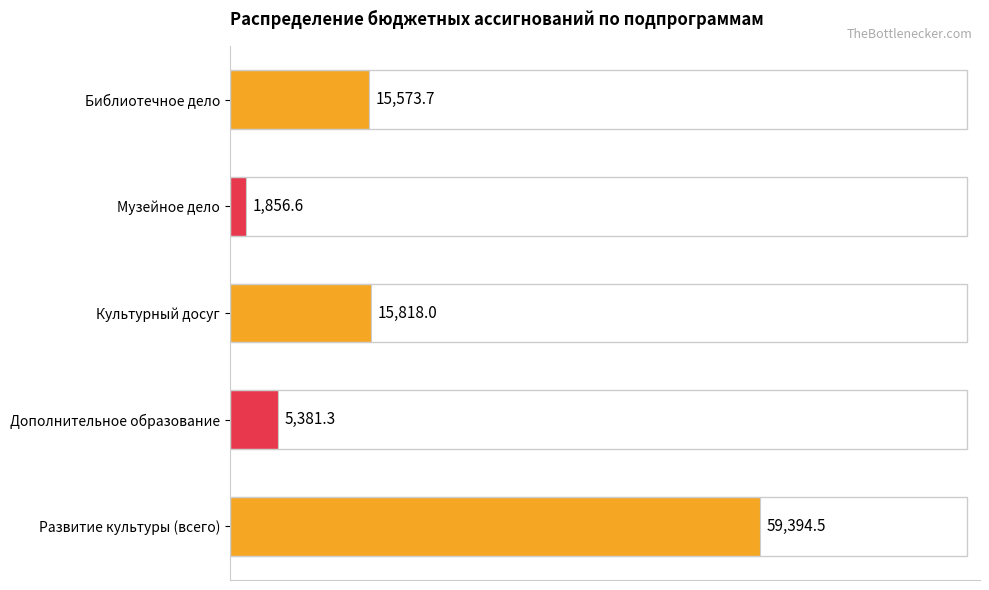

Rank the categories by value from highest to lowest.

Развитие культуры (всего), Культурный досуг, Библиотечное дело, Дополнительное образование, Музейное дело